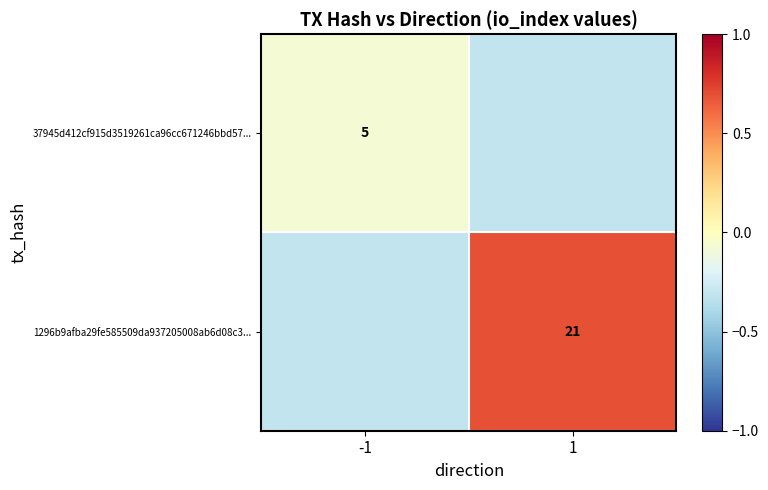

Is the value of 1296b9afba29fe585509da937205008ab6d08c3... at 1 greater than the value of 37945d412cf915d3519261ca96cc671246bbd57... at -1?

Yes